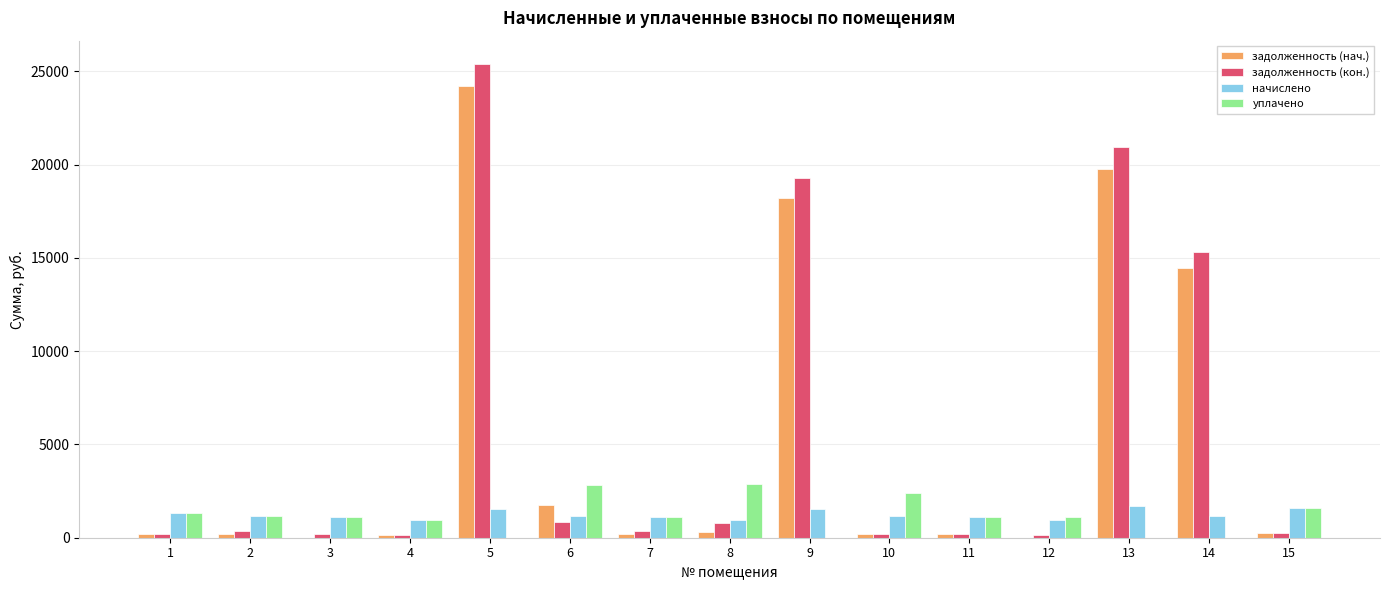

What is the total value across all series at 6?

6607.7